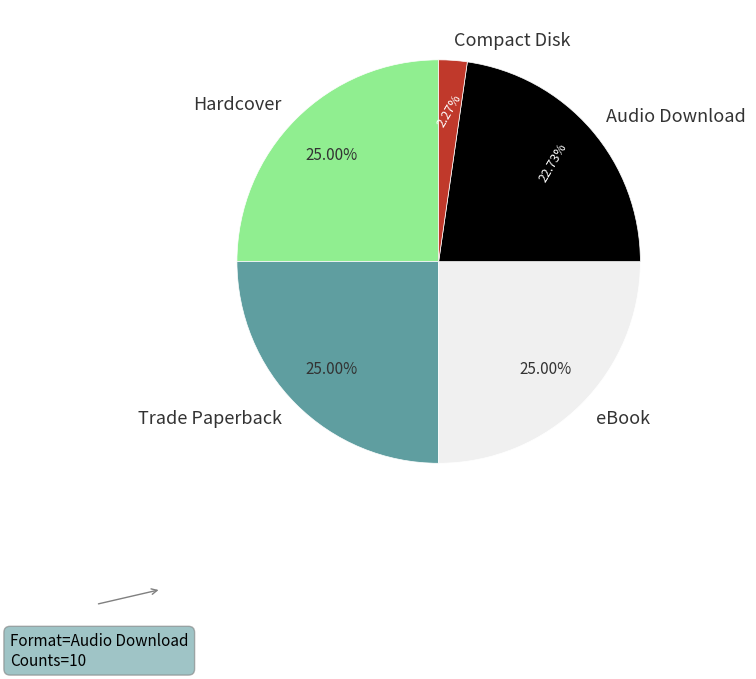

What is the smallest slice in the pie chart?

Compact Disk